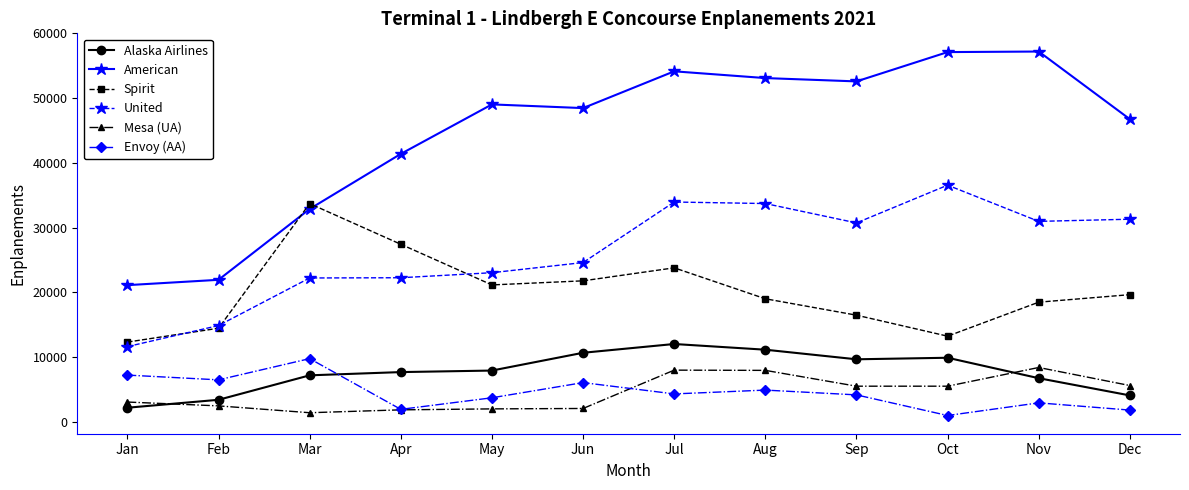

Which series has the largest total across all categories?

American